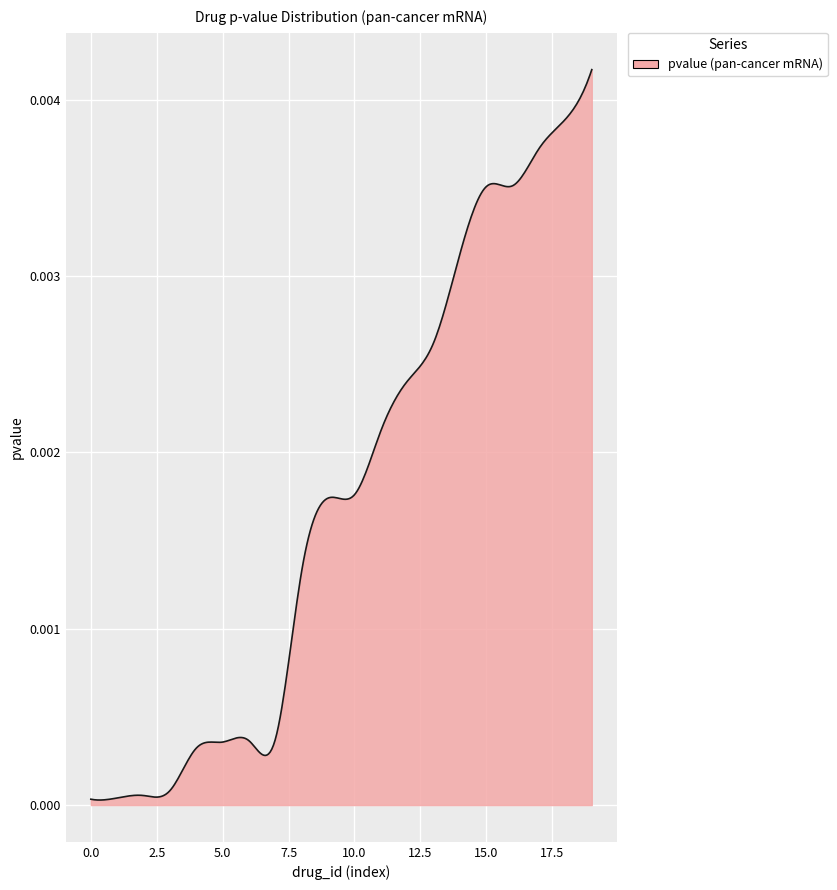

True or false: the data has more than 2 interior local peaks.

True